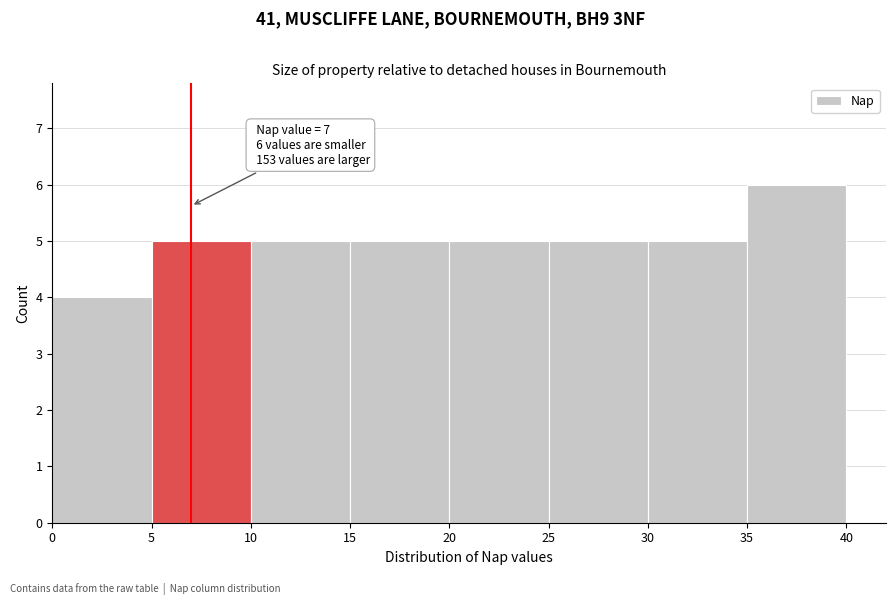

Over which range of the x-axis is the bar tallest?

35 to 40